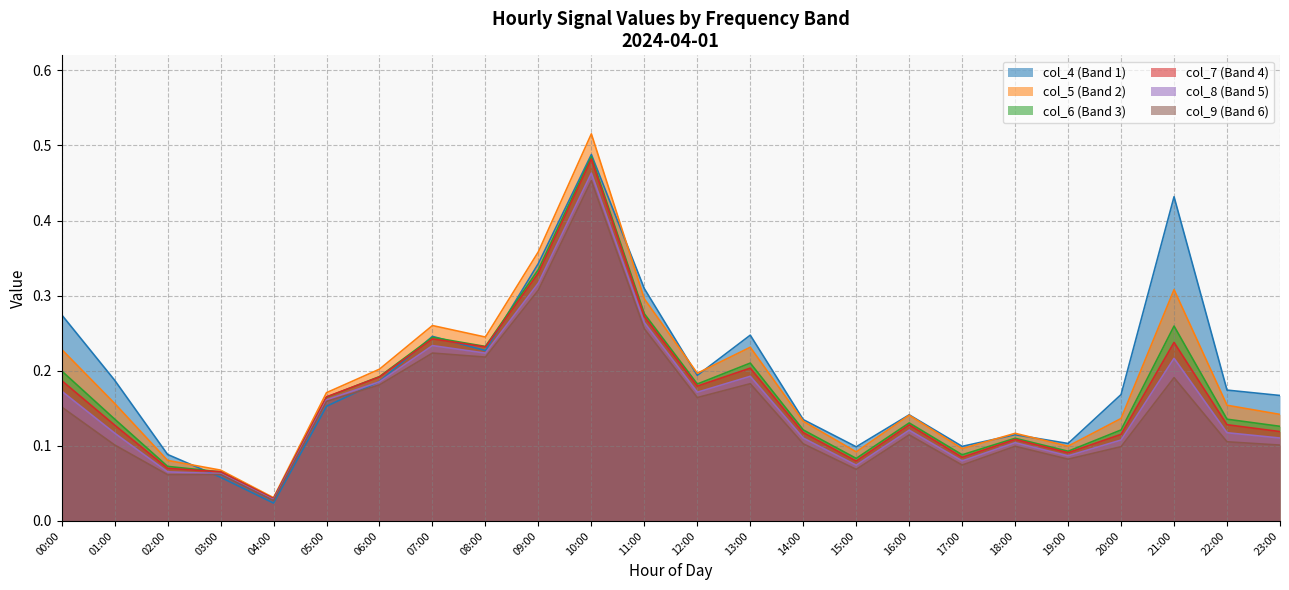

How many interior local peaks does the col_7 series have?

6